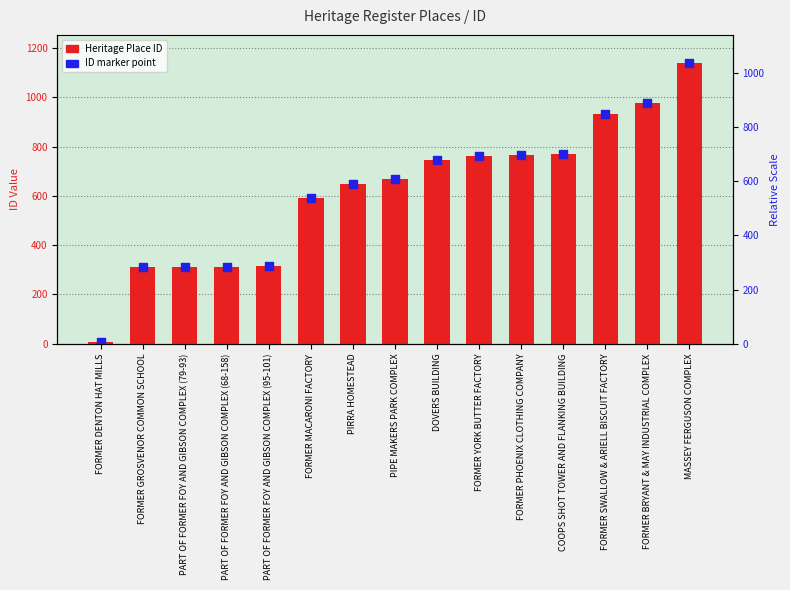

What is the total value across all series at MASSEY FERGUSON COMPLEX?

2278